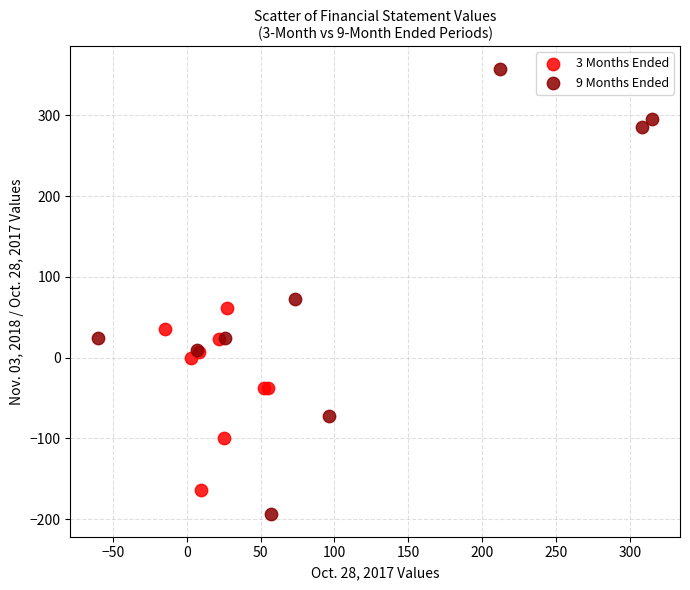

What are all the series names shown in the legend?

3 Months Ended, 9 Months Ended